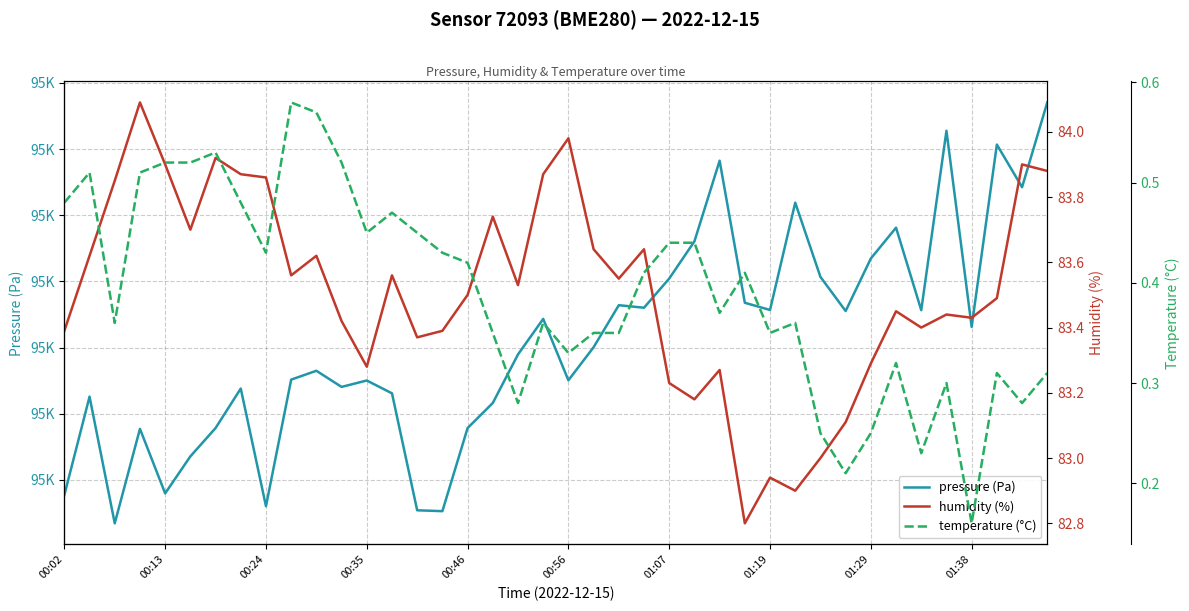

The temperature (°C) series shows 0.8 at 00:24. True or false?

False